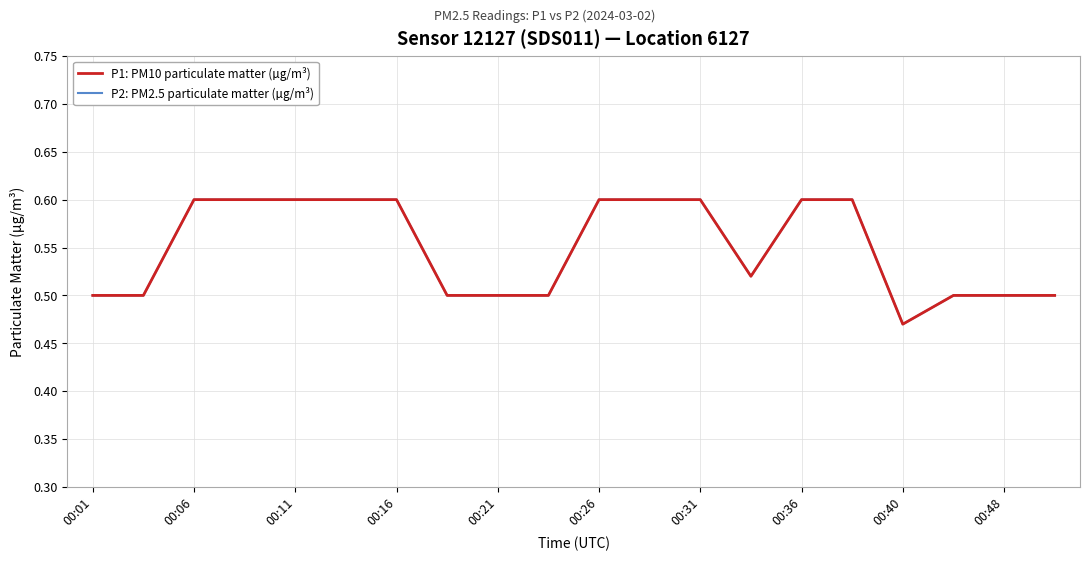

True or false: P2: PM2.5 particulate matter (µg/m³) and P1: PM10 particulate matter (µg/m³) cross at least once.

False